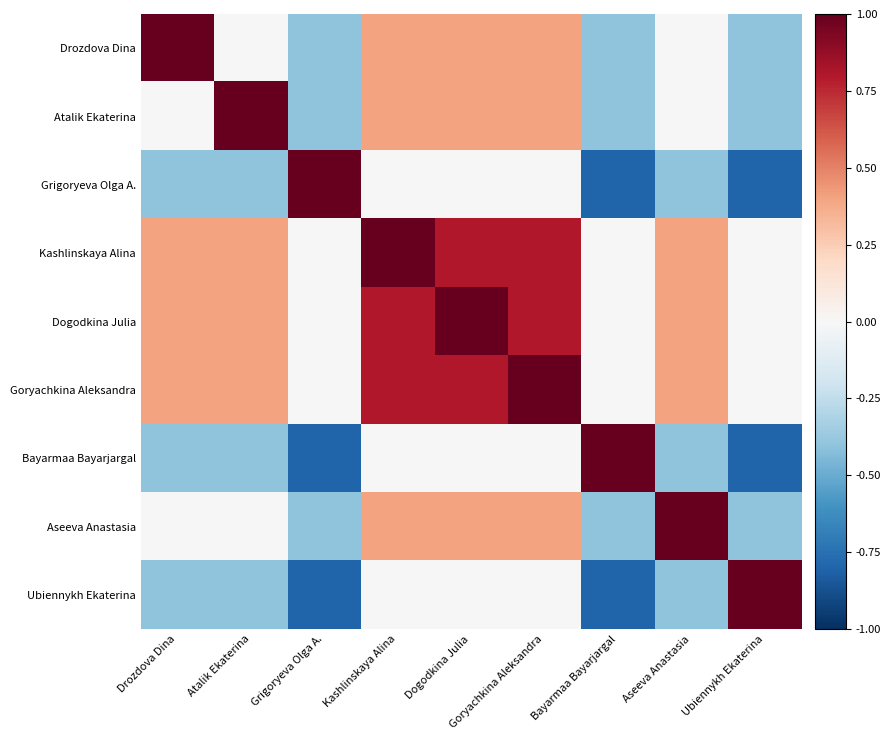

Which has a higher value, Atalik Ekaterina or Kashlinskaya Alina?

Kashlinskaya Alina